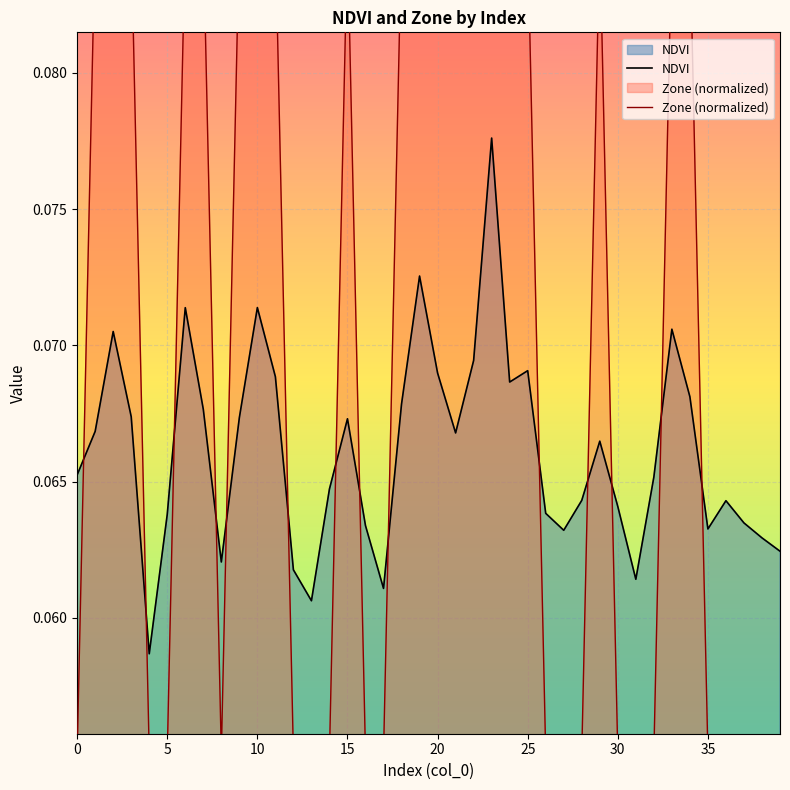

The NDVI series shows 0.1 at 4. True or false?

True